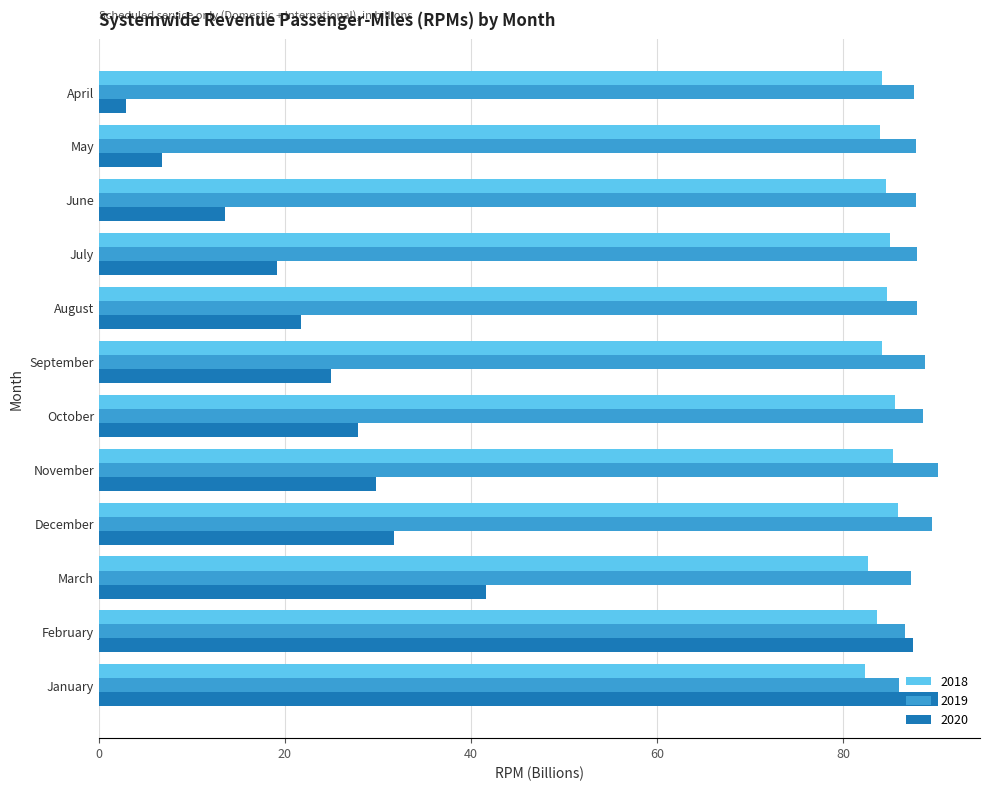

What is the maximum value shown in the chart?

90.2